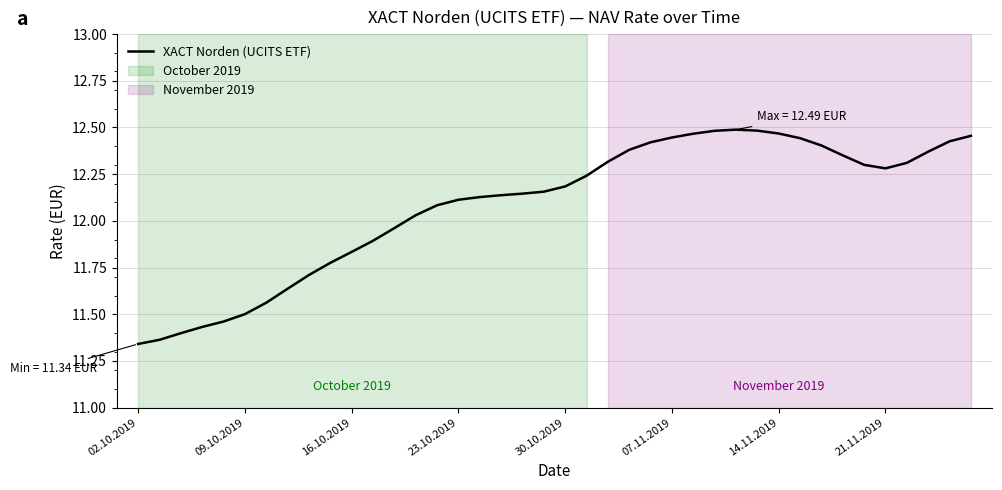

What is the difference between the maximum and minimum values?

1.1